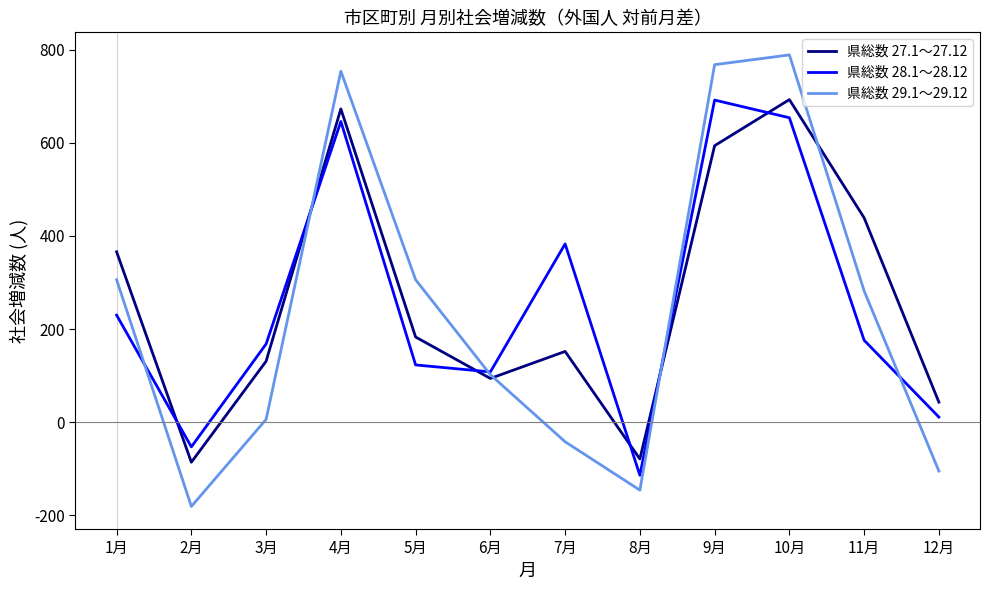

Rank the series by their average value, from highest to lowest.

県総数 27.1～27.12, 県総数 28.1～28.12, 県総数 29.1～29.12